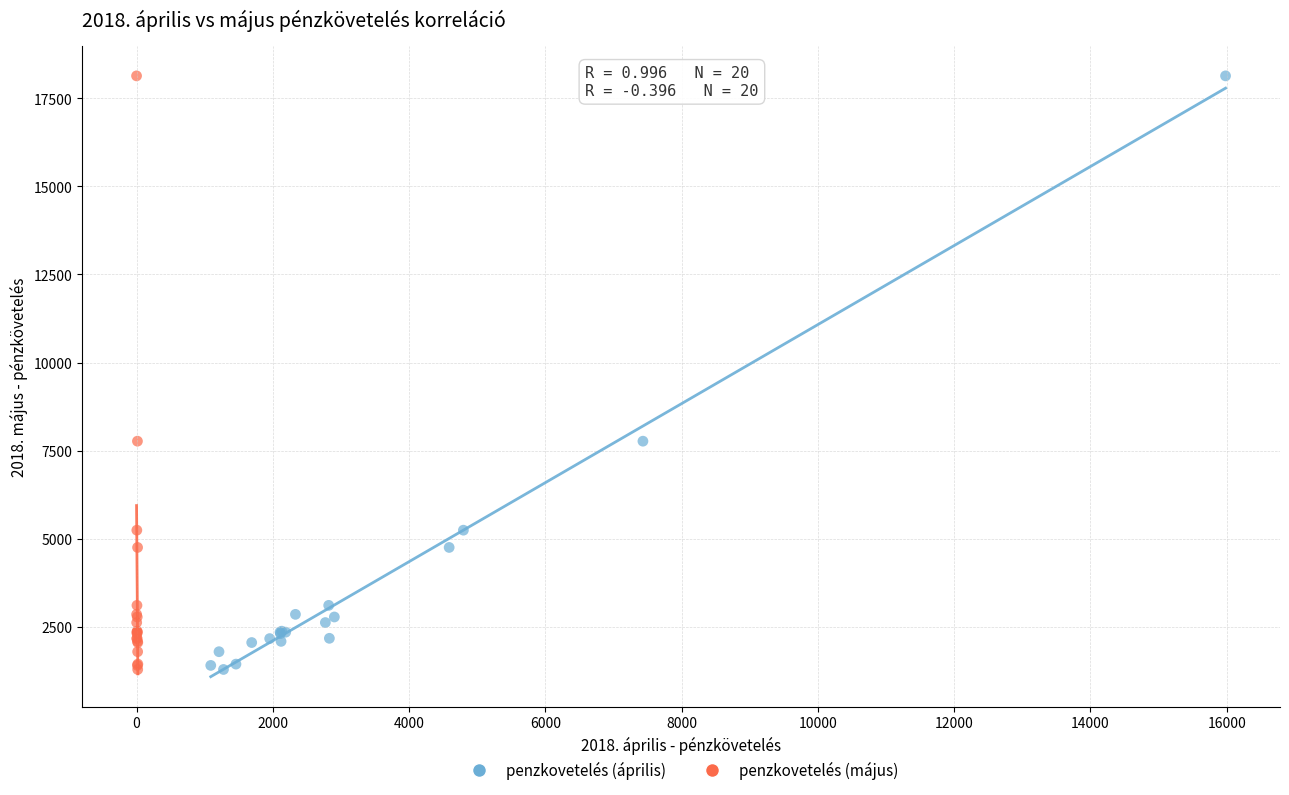

What are all the series names shown in the legend?

penzkovetelés (április), penzkovetelés (május)